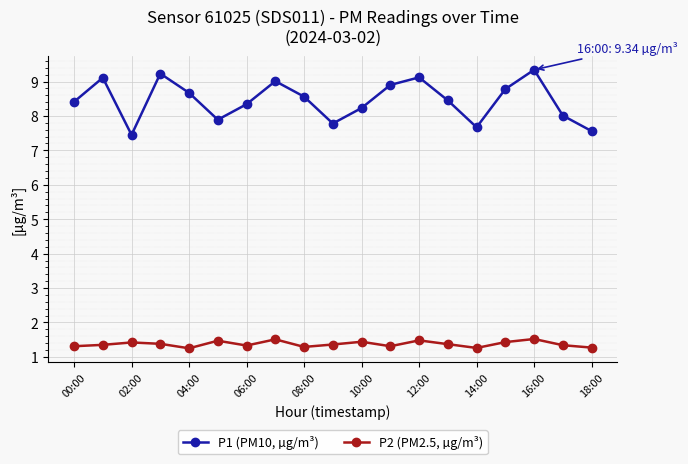

Which series has the largest range (max minus min)?

P1 (PM10, µg/m³)